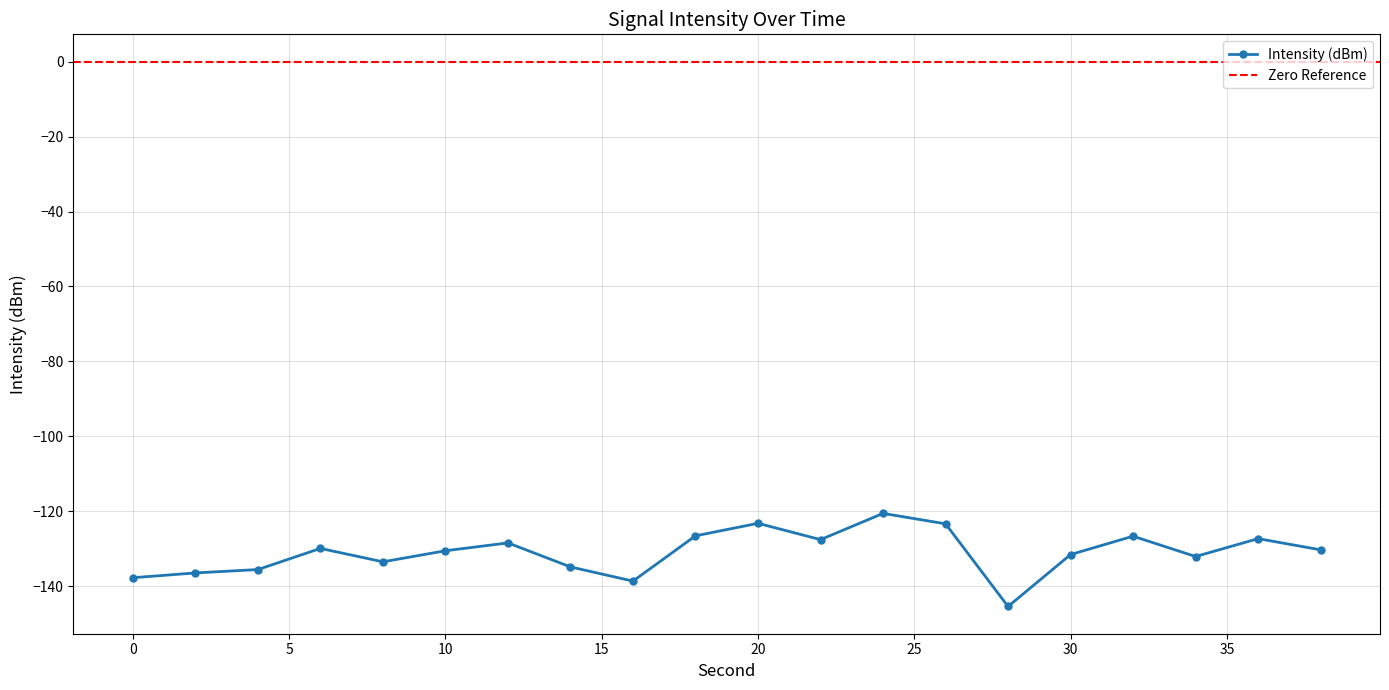

What is the maximum value shown in the chart?

-120.5